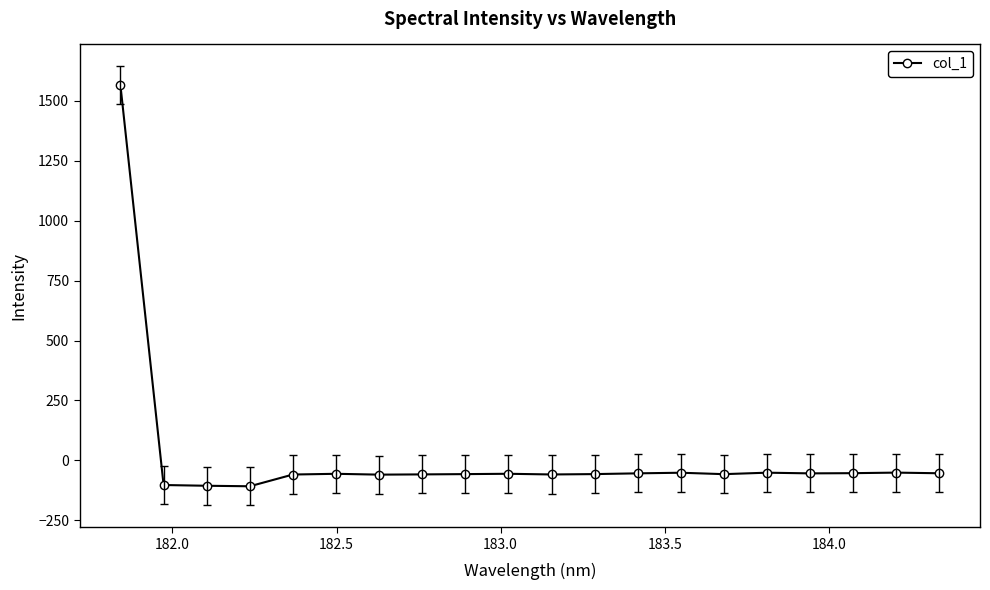

True or false: there are more than 0 points higher than both neighbors.

True